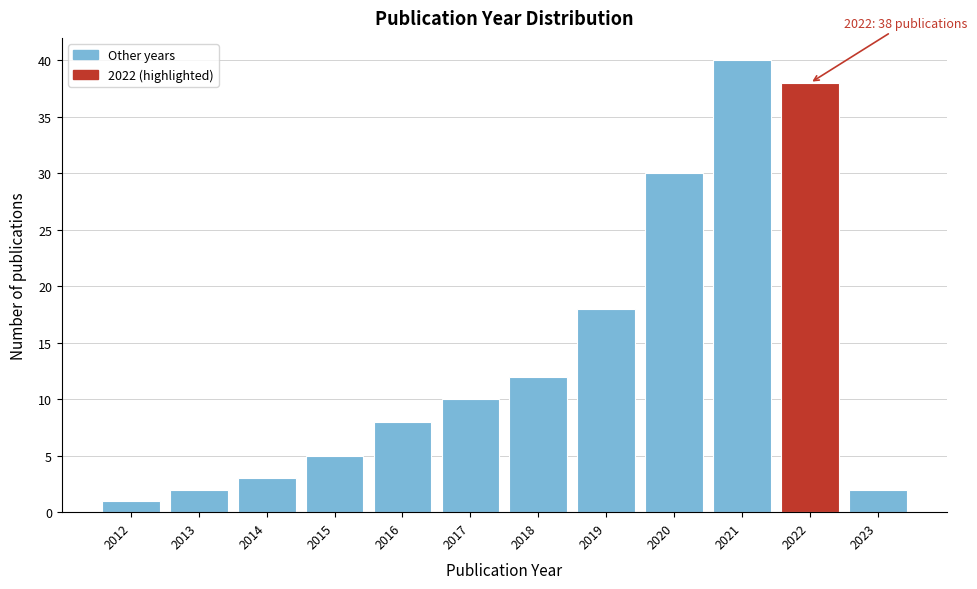

Reading left to right, transcribe all the data shown in this chart.

2012=1	2013=2	2014=3	2015=5	2016=8	2017=10	2018=12	2019=18	2020=30	2021=40	2022=38	2023=2